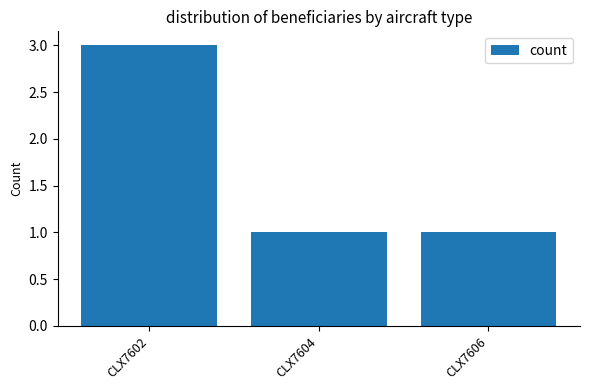

What is the sum of the values at CLX7604 and CLX7602?

4